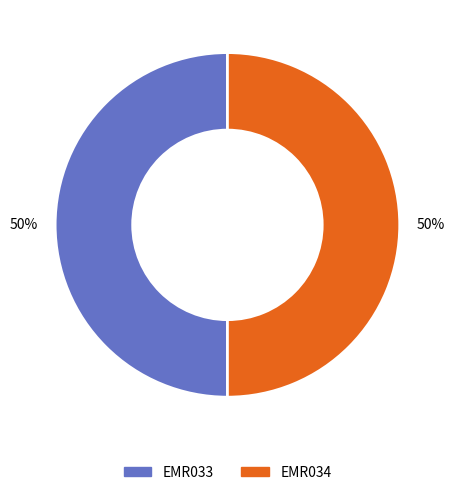

True or false: EMR033 accounts for 43% of the total.

False